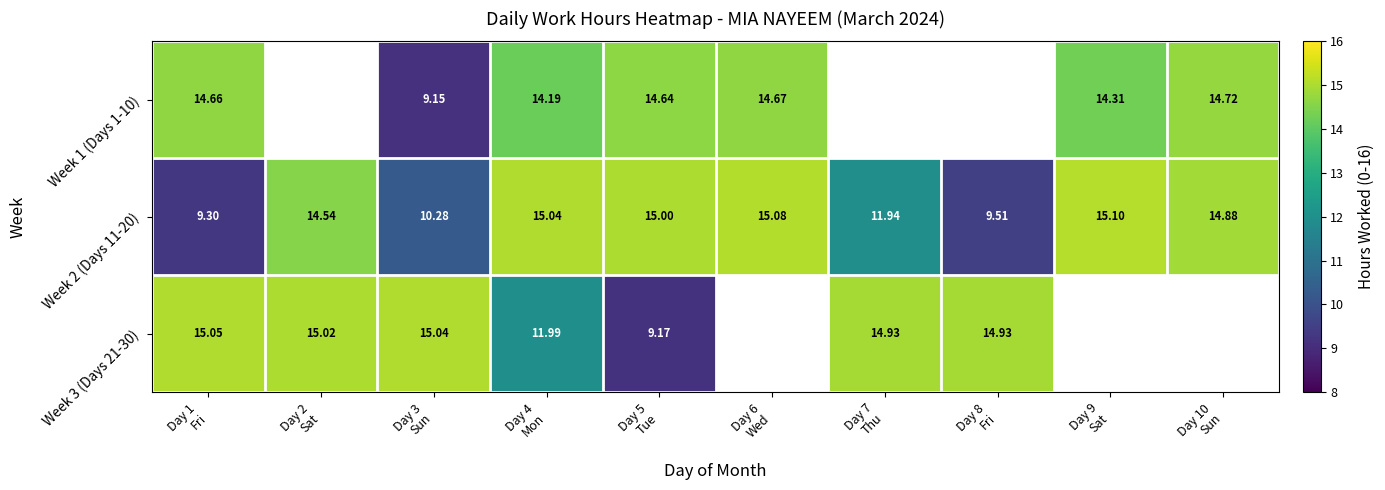

Which series has the largest total across all categories?

Week 2 (Days 11-20)